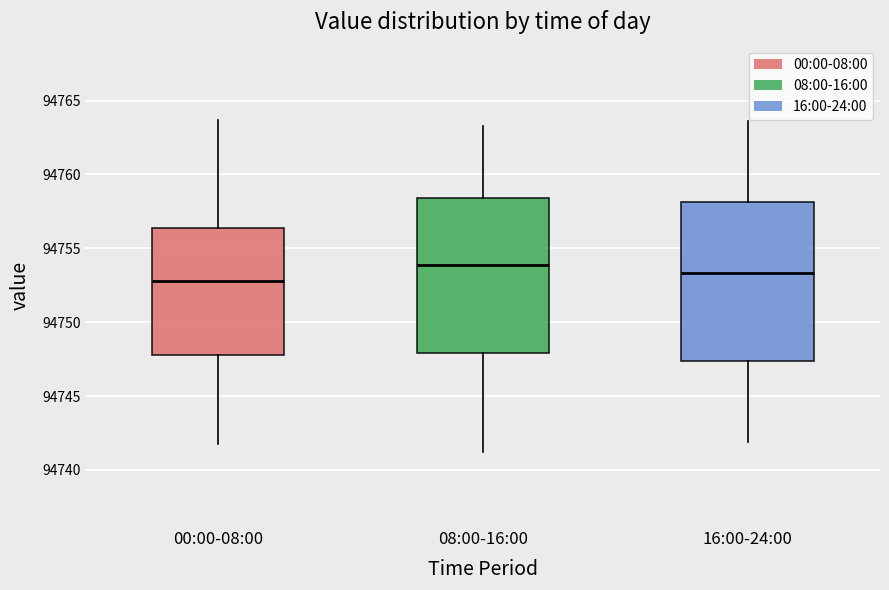

Reading left to right, read every box against the y-axis: the position of its median line, the range the box covers, and the ends of its whiskers. The values are not printed on the chart, so give them approximately, as read against the axis.

00:00-08:00: median 94753.0, box 94748.0 to 94756.5, whiskers 94742.0 to 94763.5
08:00-16:00: median 94754.0, box 94748.0 to 94758.5, whiskers 94741.0 to 94763.5
16:00-24:00: median 94753.5, box 94747.5 to 94758.0, whiskers 94742.0 to 94763.5